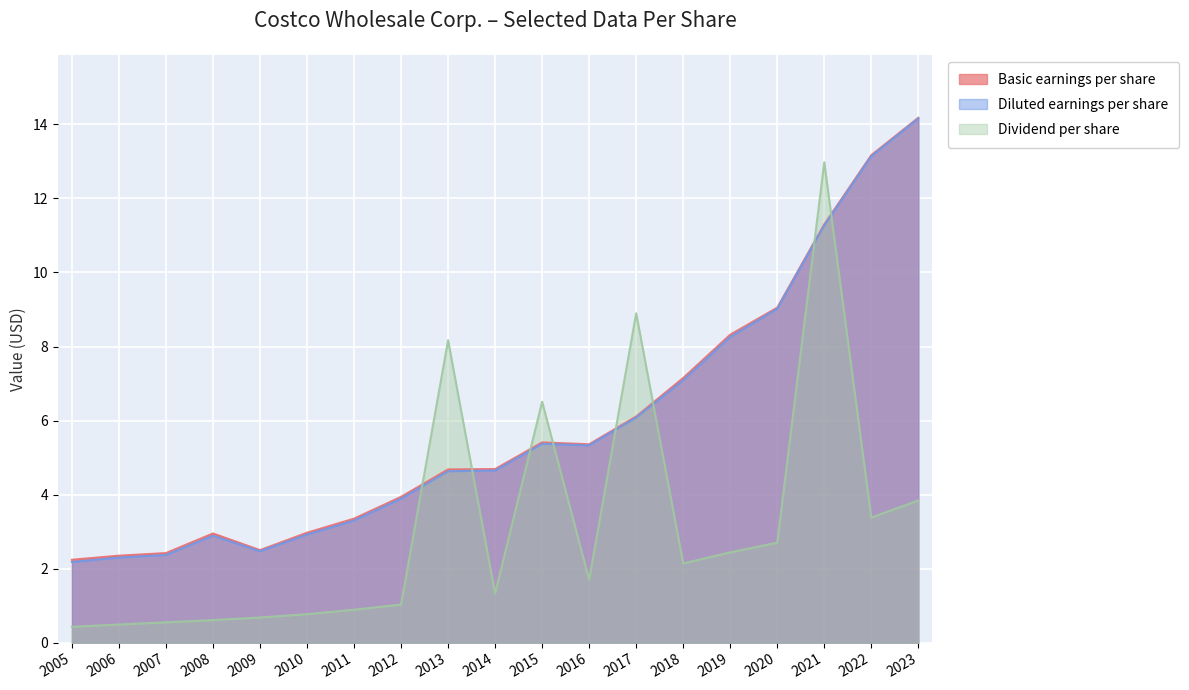

The Dividend per share series shows 1.0 at 2009. True or false?

False